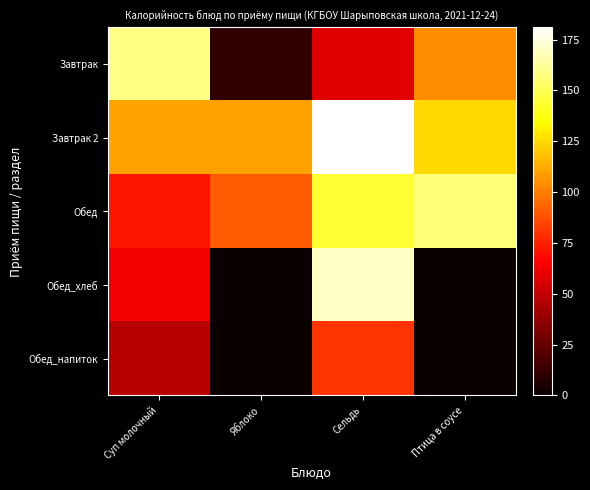

Which series changed the most between Суп молочный and Сельдь?

Обед_хлеб